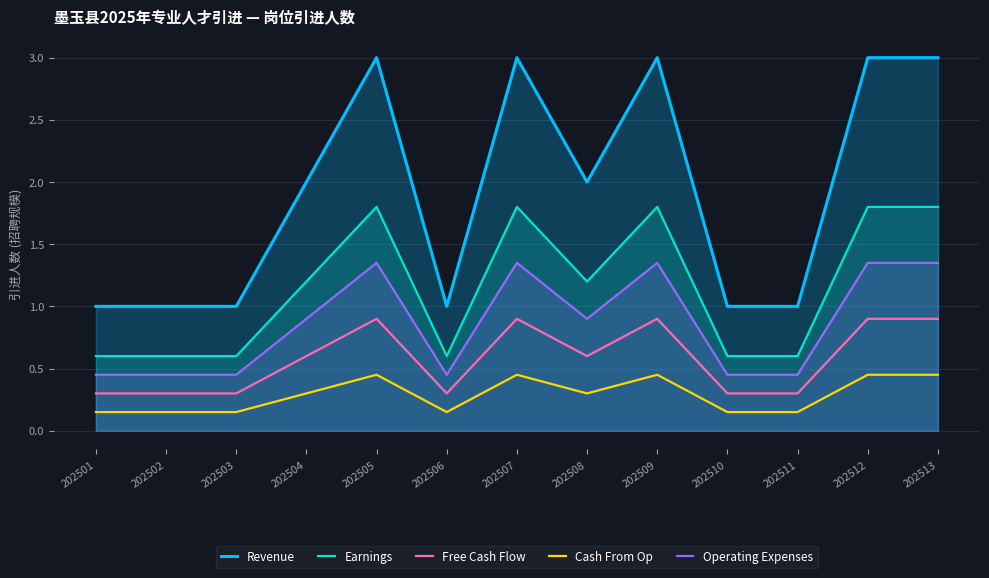

How many lines are shown in the chart?

5